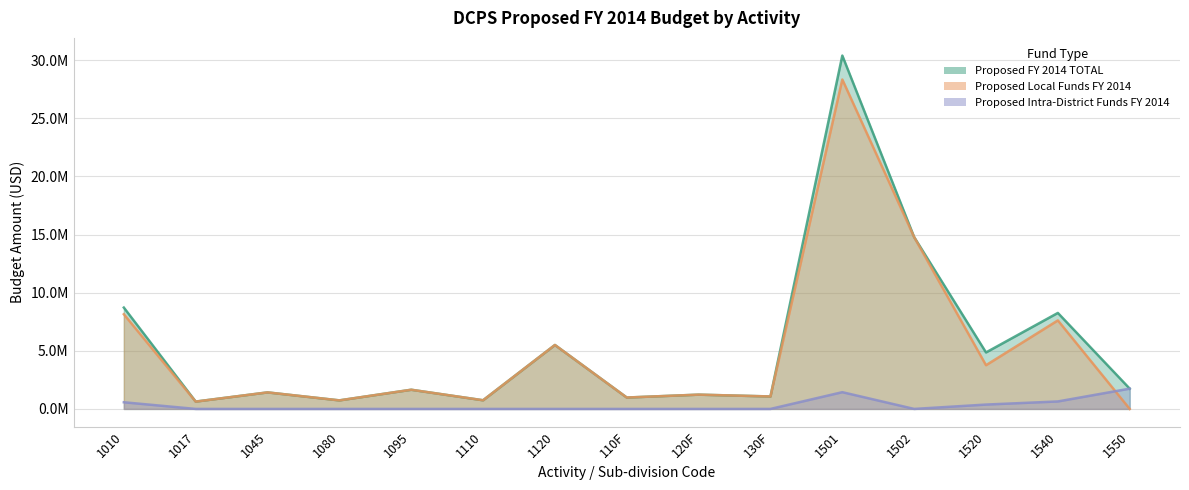

Which has a higher value, 130F or 1502?

1502